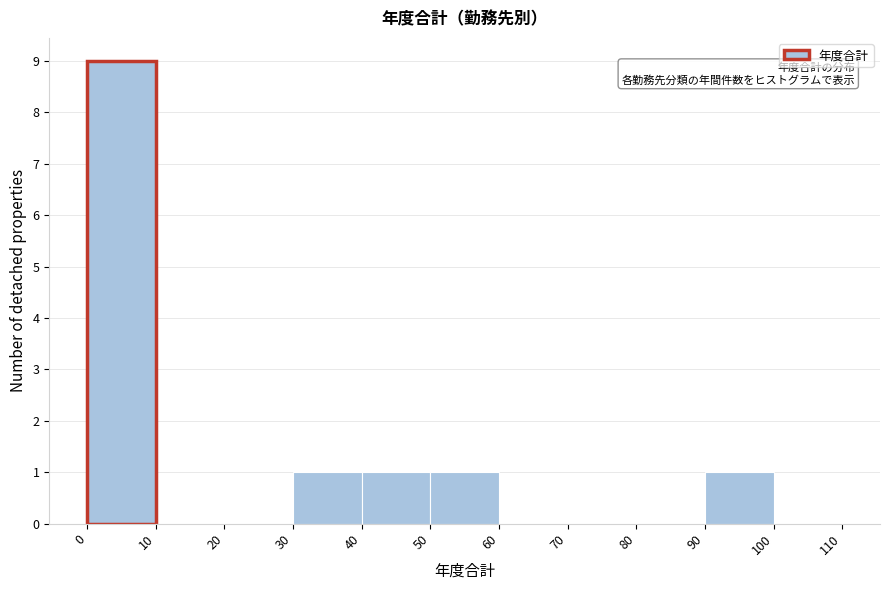

Reading left to right, list every bar in this chart as the range it spans on the x-axis followed by its height. The values are not printed on the chart, so give them approximately, as read against the axis.

0 to 10: 9
10 to 20: 0
20 to 30: 0
30 to 40: 1
40 to 50: 1
50 to 60: 1
60 to 70: 0
70 to 80: 0
80 to 90: 0
90 to 100: 1
100 to 110: 0